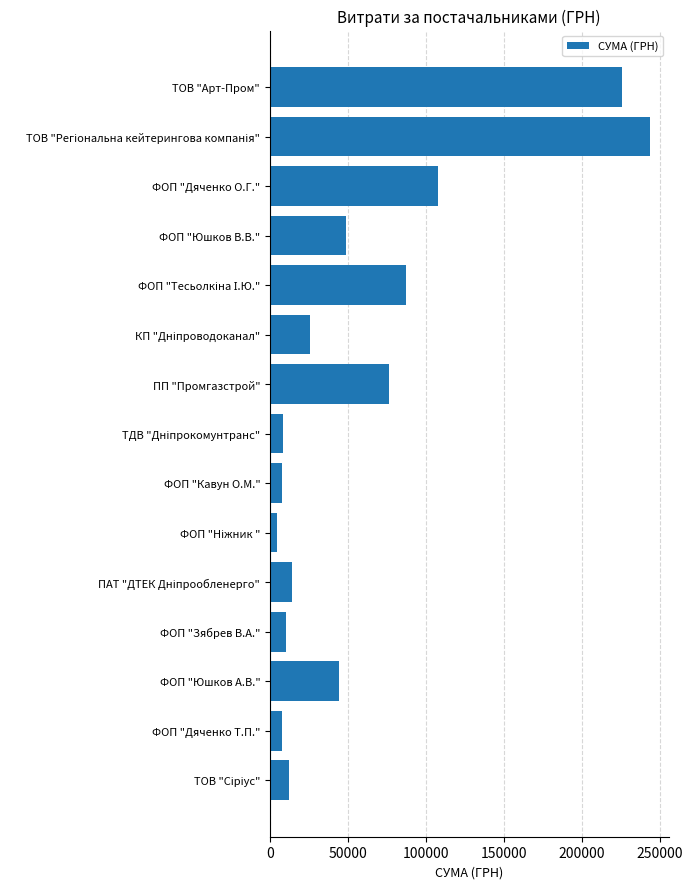

What is the maximum value shown in the chart?

243389.2